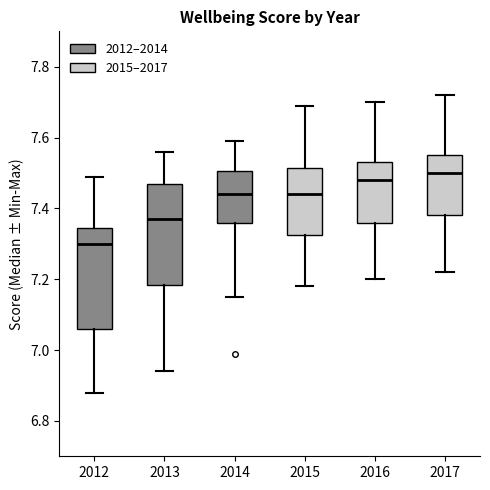

Reading left to right, read every box against the y-axis: the position of its median line, the range the box covers, and the ends of its whiskers. The values are not printed on the chart, so give them approximately, as read against the axis.

2012: median 7.30, box 7.06 to 7.34, whiskers 6.88 to 7.50
2013: median 7.38, box 7.18 to 7.48, whiskers 6.94 to 7.56
2014: median 7.44, box 7.36 to 7.50, whiskers 7.16 to 7.60
2015: median 7.44, box 7.32 to 7.52, whiskers 7.18 to 7.70
2016: median 7.48, box 7.36 to 7.54, whiskers 7.20 to 7.70
2017: median 7.50, box 7.38 to 7.56, whiskers 7.22 to 7.72